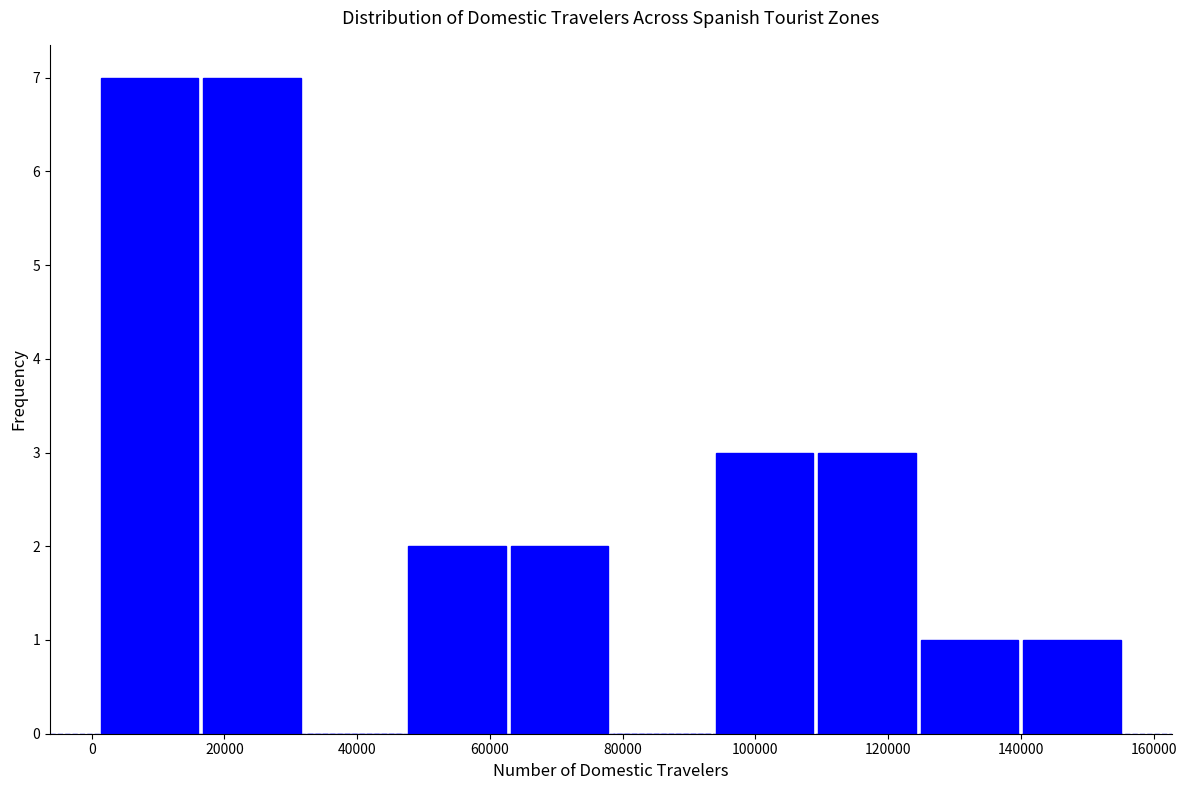

Reading left to right, list every bar in this chart as the range it spans on the x-axis followed by its height. Neither the bar edges nor the heights are printed on the chart, so give them approximately, as read against the axes.

2000 to 16000: 7
16000 to 32000: 7
32000 to 48000: 0
48000 to 62000: 2
62000 to 78000: 2
78000 to 94000: 0
94000 to 110000: 3
110000 to 124000: 3
124000 to 140000: 1
140000 to 156000: 1